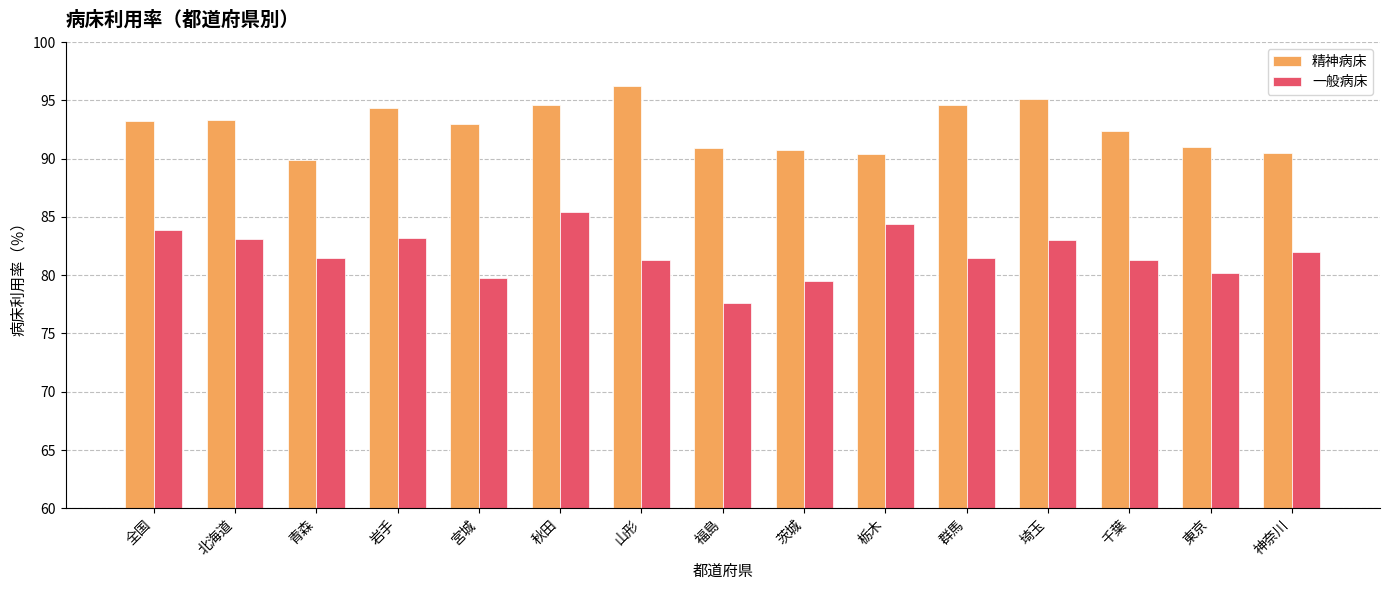

Rank the series at 山形 from lowest to highest value.

一般病床, 精神病床